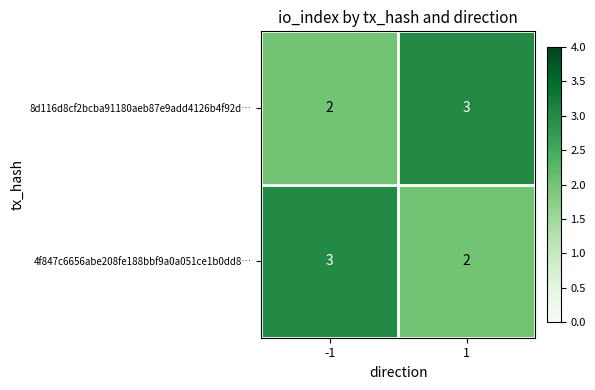

What is the total value across all series at 1?

5